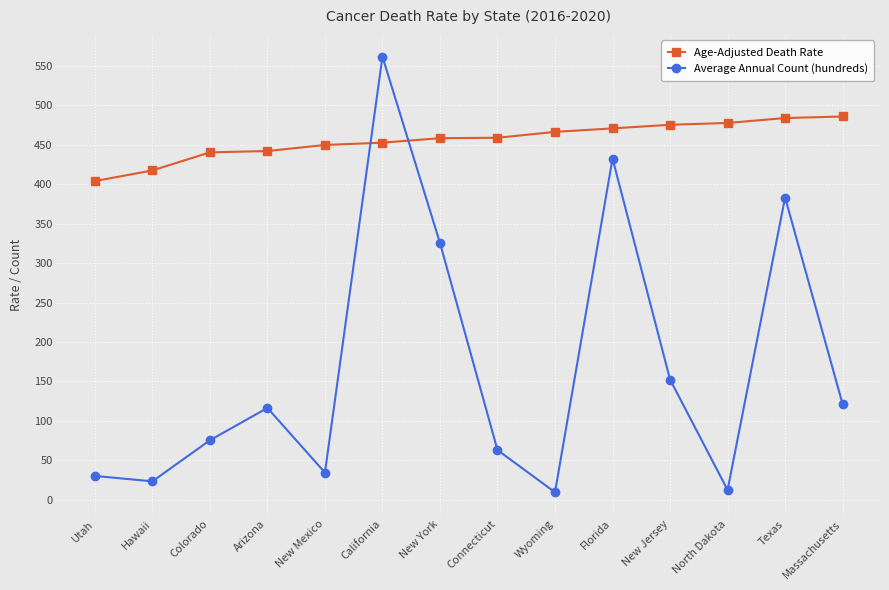

What is the sum of all Average Annual Count (hundreds) values?

2341.4